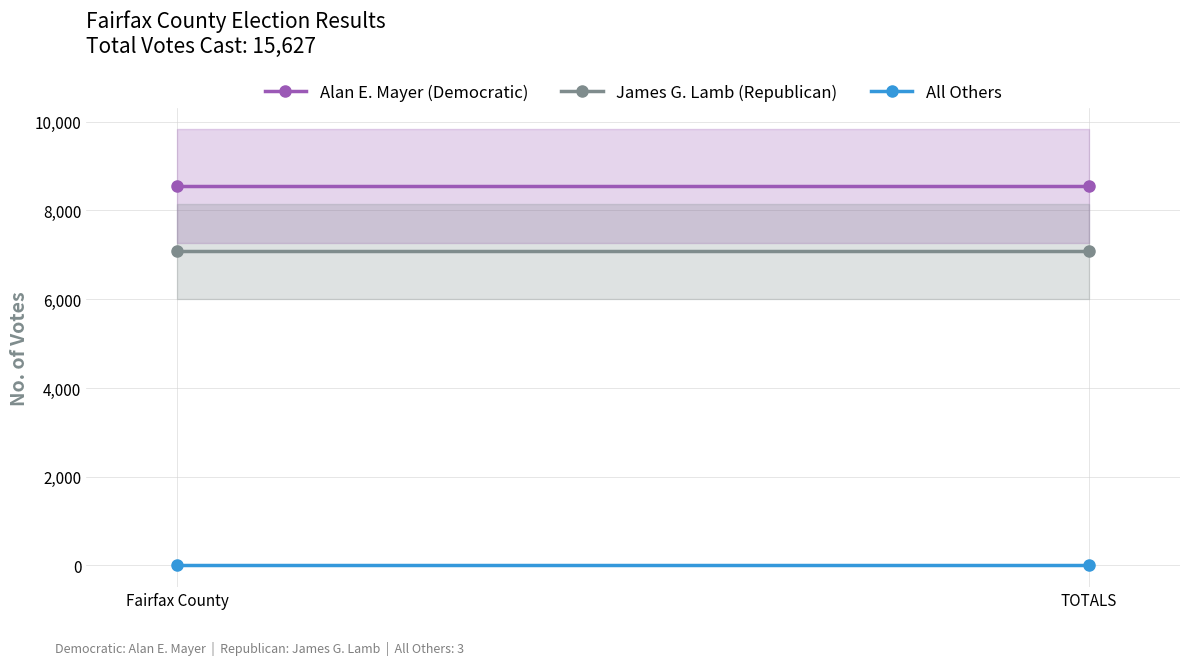

Which category has the lowest value across all series?

Fairfax County